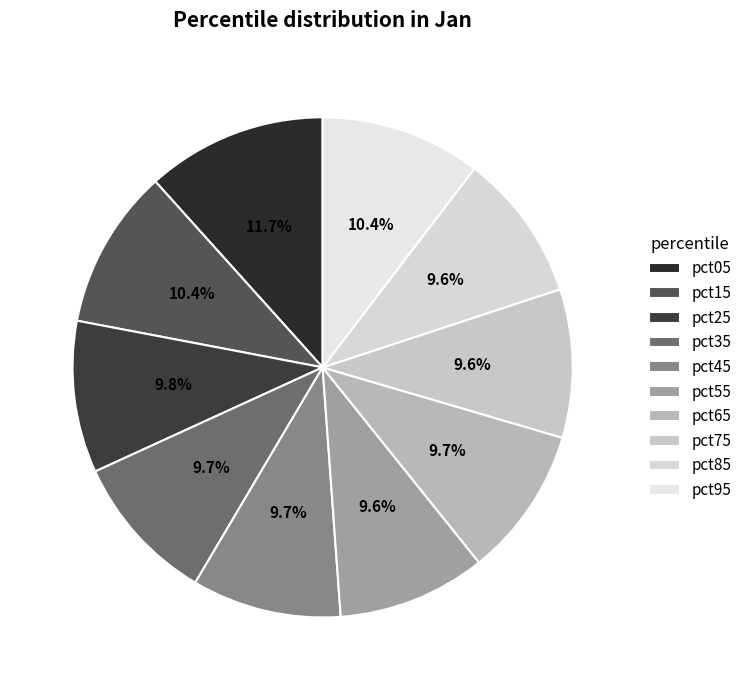

Does any single category account for the majority?

No